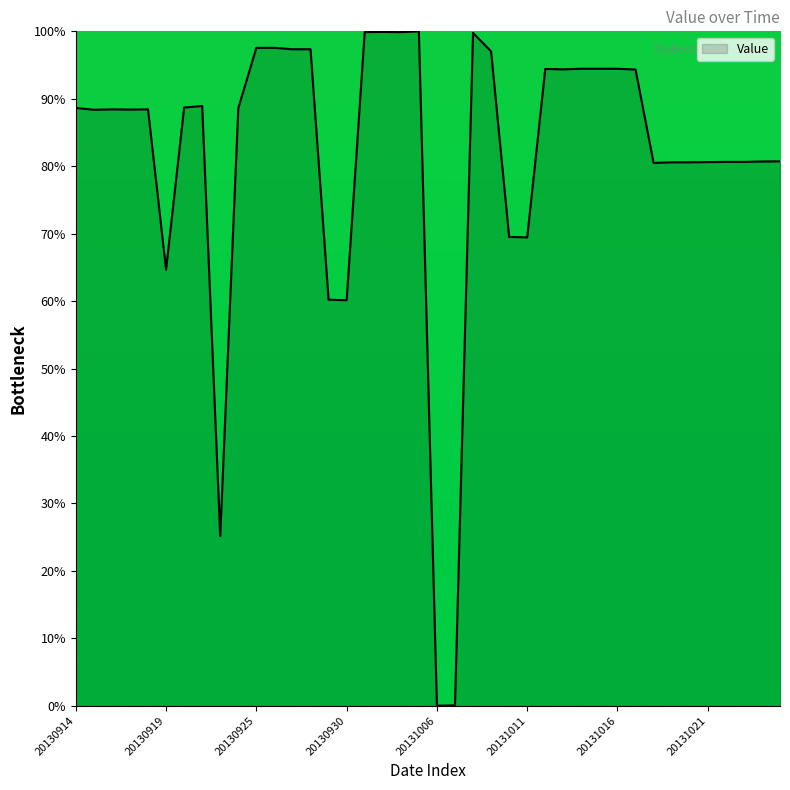

What is the greatest value displayed?

100.0